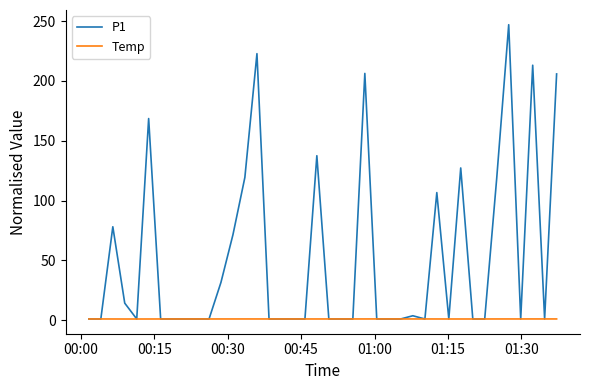

Which series has the largest total across all categories?

P1